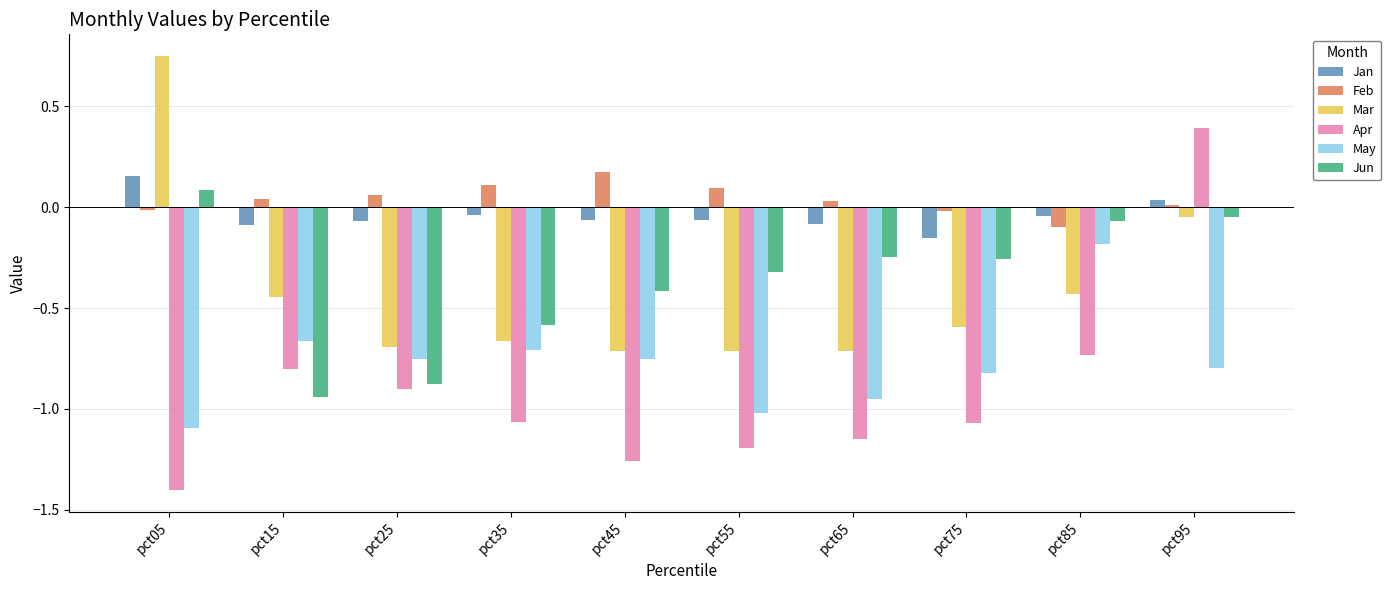

What are all the series names shown in the legend?

Jan, Feb, Mar, Apr, May, Jun